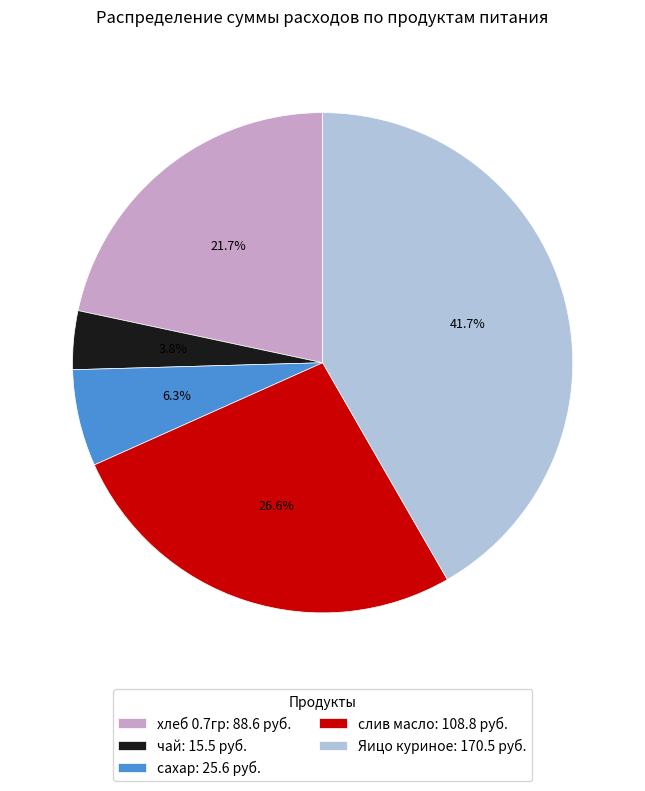

Is it true that Яицо куриное is 56% of the pie?

False